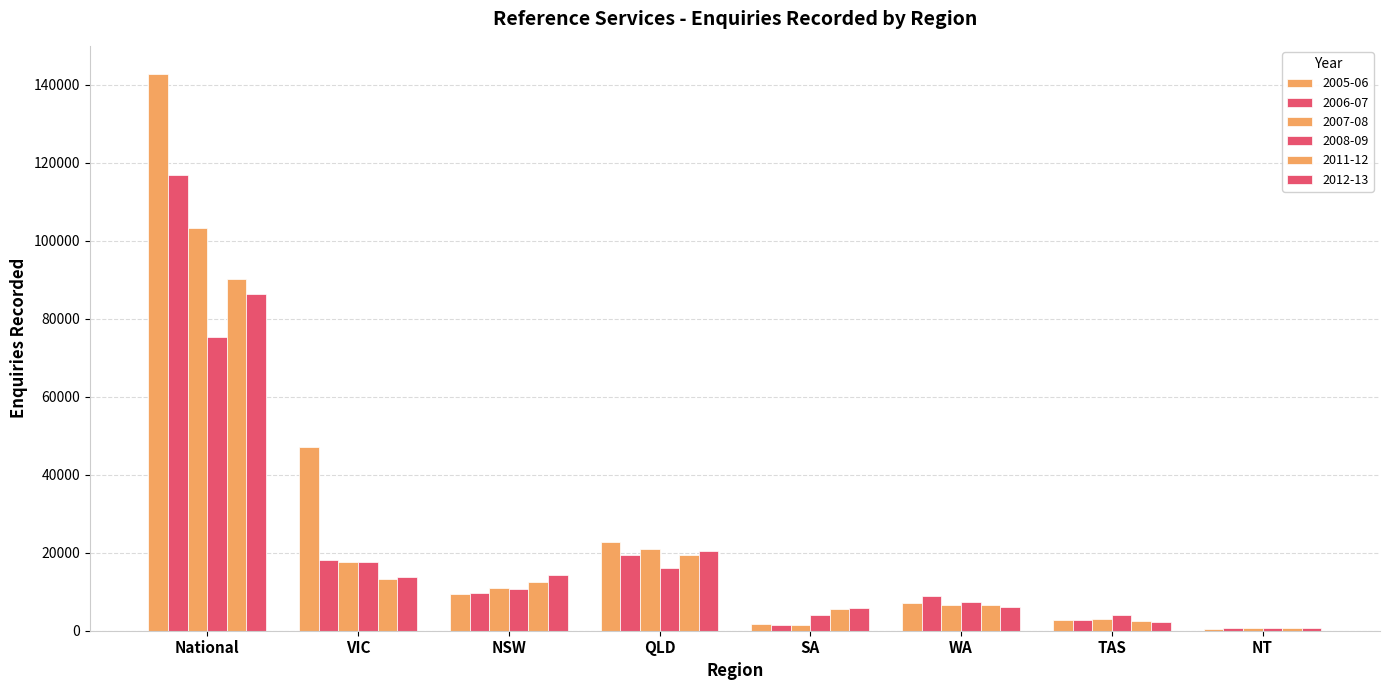

How many data points in 2008-09 are less than 10805?

4